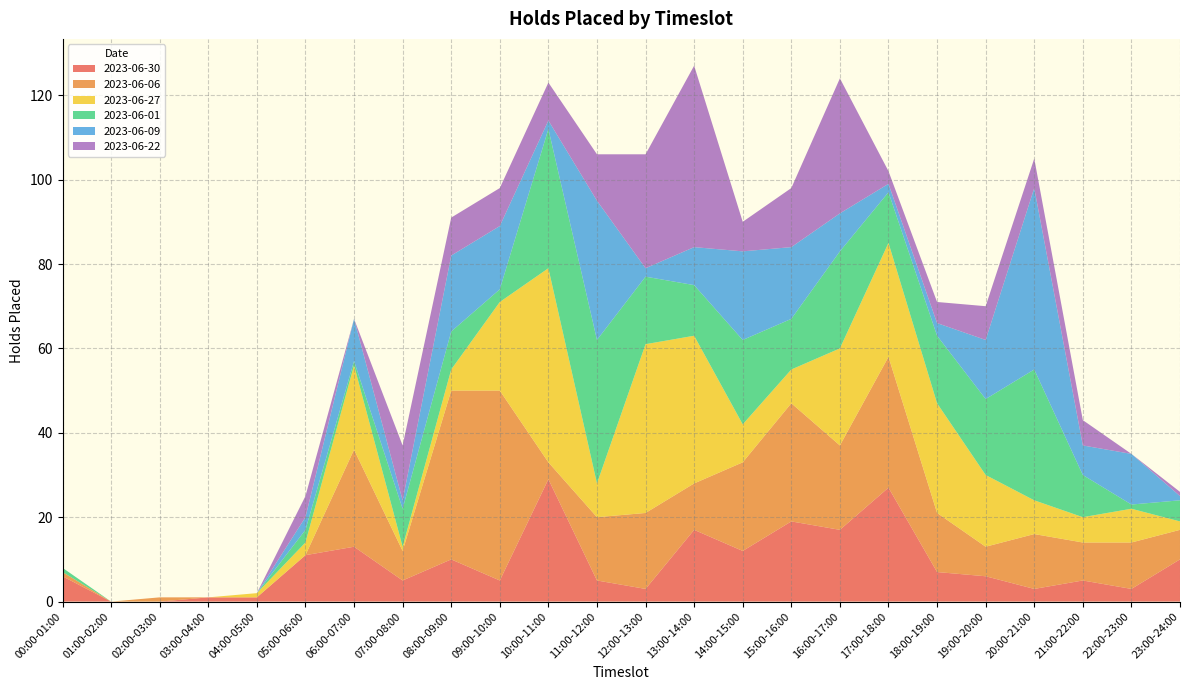

Reading right to left, transcribe all the data shown in this chart.

2023-06-30: 23:00-24:00=10	22:00-23:00=3	21:00-22:00=5	20:00-21:00=3	19:00-20:00=6	18:00-19:00=7	17:00-18:00=27	16:00-17:00=17	15:00-16:00=19	14:00-15:00=12	13:00-14:00=17	12:00-13:00=3	11:00-12:00=5	10:00-11:00=29	09:00-10:00=5	08:00-09:00=10	07:00-08:00=5	06:00-07:00=13	05:00-06:00=11	04:00-05:00=1	03:00-04:00=1	02:00-03:00=0	01:00-02:00=0	00:00-01:00=6
2023-06-06: 23:00-24:00=7	22:00-23:00=11	21:00-22:00=9	20:00-21:00=13	19:00-20:00=7	18:00-19:00=14	17:00-18:00=31	16:00-17:00=20	15:00-16:00=28	14:00-15:00=21	13:00-14:00=11	12:00-13:00=18	11:00-12:00=15	10:00-11:00=4	09:00-10:00=45	08:00-09:00=40	07:00-08:00=7	06:00-07:00=23	05:00-06:00=0	04:00-05:00=0	03:00-04:00=0	02:00-03:00=1	01:00-02:00=0	00:00-01:00=1
2023-06-27: 23:00-24:00=2	22:00-23:00=8	21:00-22:00=6	20:00-21:00=8	19:00-20:00=17	18:00-19:00=26	17:00-18:00=27	16:00-17:00=23	15:00-16:00=8	14:00-15:00=9	13:00-14:00=35	12:00-13:00=40	11:00-12:00=8	10:00-11:00=46	09:00-10:00=21	08:00-09:00=5	07:00-08:00=1	06:00-07:00=20	05:00-06:00=3	04:00-05:00=1	03:00-04:00=0	02:00-03:00=0	01:00-02:00=0	00:00-01:00=0
2023-06-01: 23:00-24:00=5	22:00-23:00=1	21:00-22:00=10	20:00-21:00=31	19:00-20:00=18	18:00-19:00=16	17:00-18:00=12	16:00-17:00=23	15:00-16:00=12	14:00-15:00=20	13:00-14:00=12	12:00-13:00=16	11:00-12:00=34	10:00-11:00=33	09:00-10:00=3	08:00-09:00=9	07:00-08:00=9	06:00-07:00=1	05:00-06:00=3	04:00-05:00=0	03:00-04:00=0	02:00-03:00=0	01:00-02:00=0	00:00-01:00=1
2023-06-09: 23:00-24:00=1	22:00-23:00=12	21:00-22:00=7	20:00-21:00=43	19:00-20:00=14	18:00-19:00=3	17:00-18:00=2	16:00-17:00=9	15:00-16:00=17	14:00-15:00=21	13:00-14:00=9	12:00-13:00=2	11:00-12:00=33	10:00-11:00=2	09:00-10:00=15	08:00-09:00=18	07:00-08:00=2	06:00-07:00=10	05:00-06:00=3	04:00-05:00=0	03:00-04:00=0	02:00-03:00=0	01:00-02:00=0	00:00-01:00=0
2023-06-22: 23:00-24:00=1	22:00-23:00=0	21:00-22:00=6	20:00-21:00=7	19:00-20:00=8	18:00-19:00=5	17:00-18:00=3	16:00-17:00=32	15:00-16:00=14	14:00-15:00=7	13:00-14:00=43	12:00-13:00=27	11:00-12:00=11	10:00-11:00=9	09:00-10:00=9	08:00-09:00=9	07:00-08:00=13	06:00-07:00=0	05:00-06:00=5	04:00-05:00=0	03:00-04:00=0	02:00-03:00=0	01:00-02:00=0	00:00-01:00=0